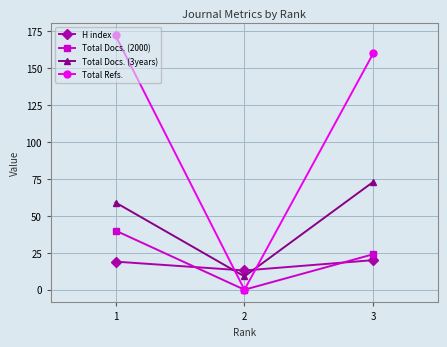

Between 1 and 2, which series saw the biggest shift?

Total Refs.